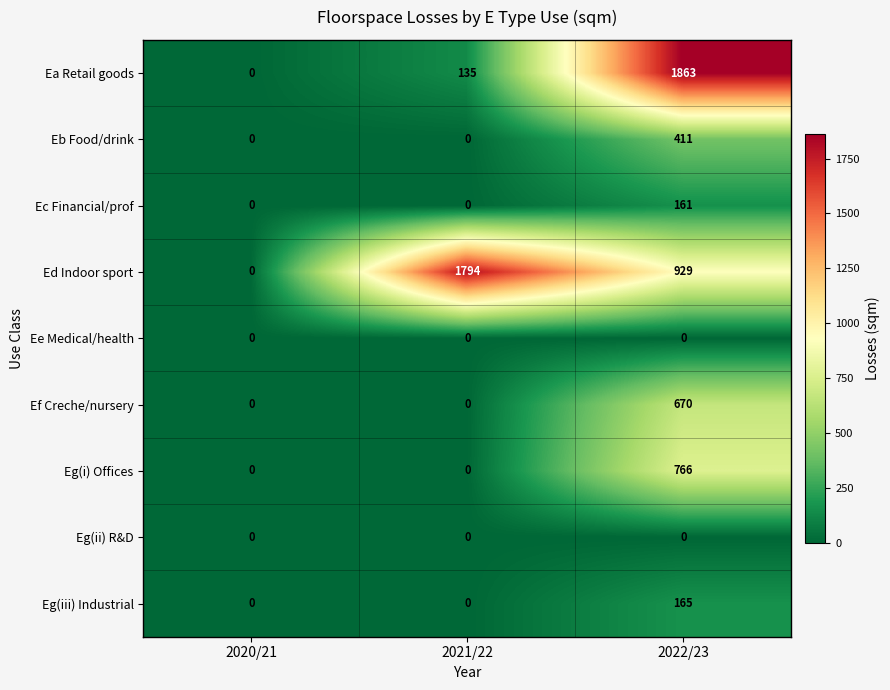

What is the maximum value shown in the chart?

1863